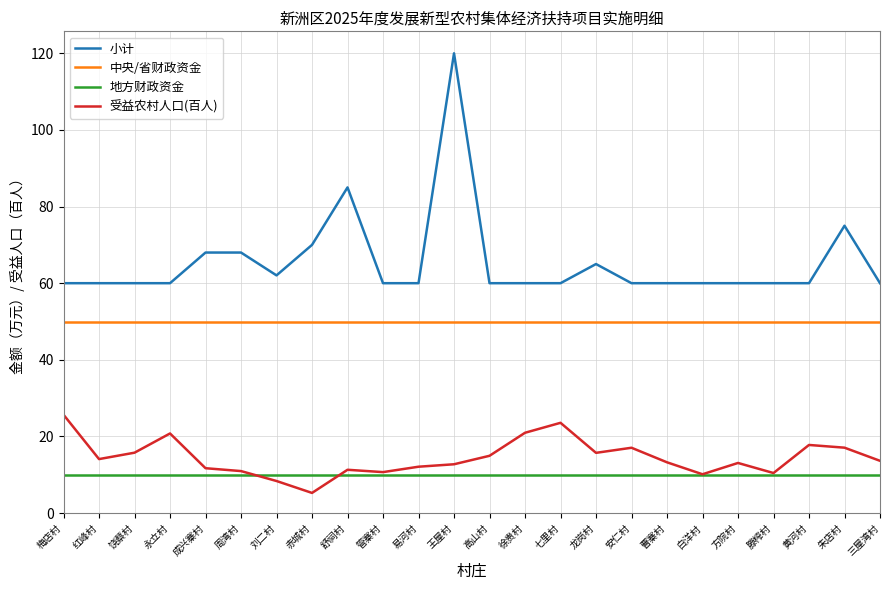

What is the total value across all series at 徐贵村?

141.0